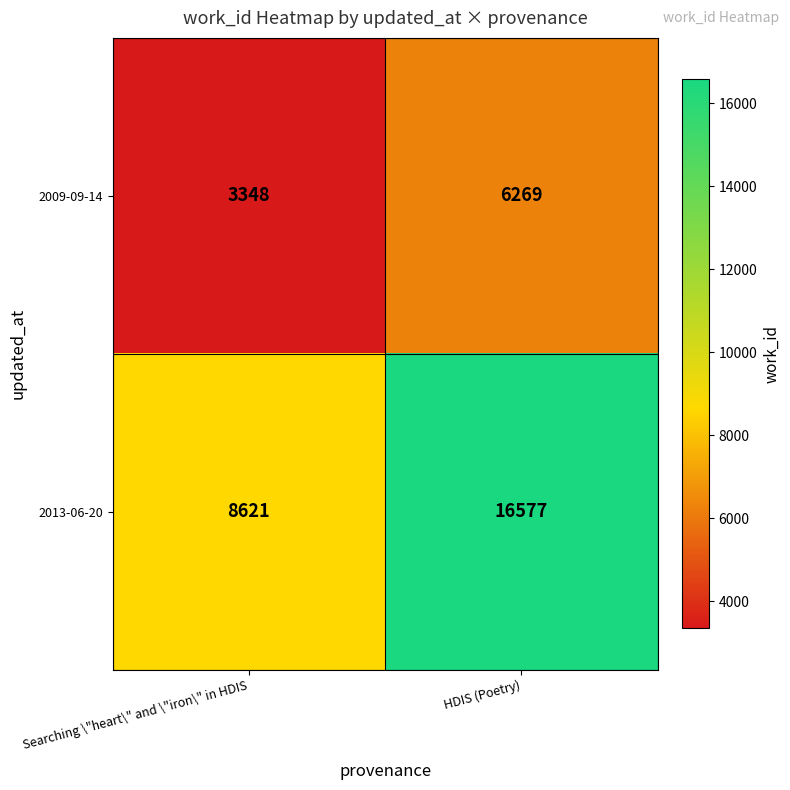

What is the sum of the 2013-06-20 values at Searching \"heart\" and \"iron\" in HDIS and HDIS (Poetry)?

25198